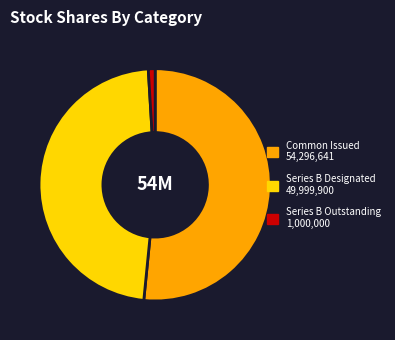

Is there a majority slice in this chart?

Yes